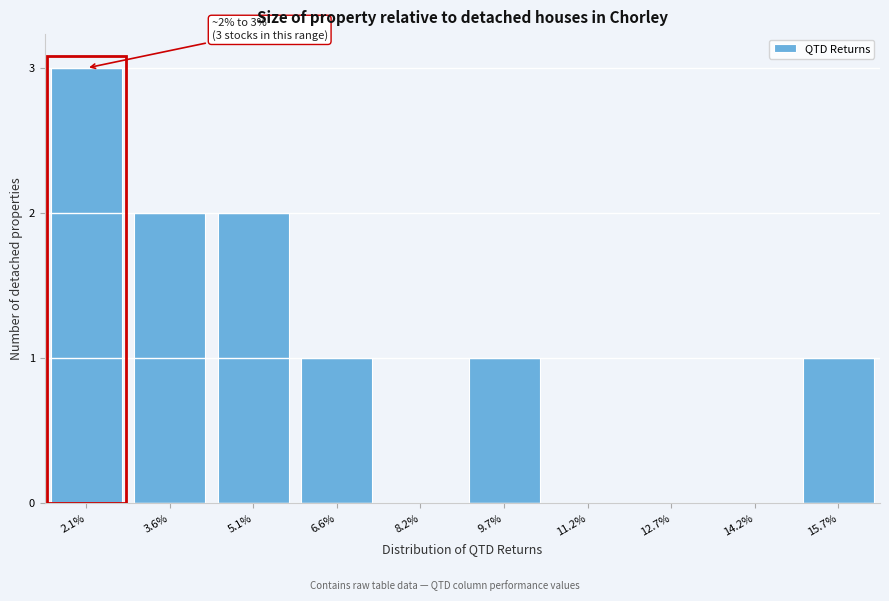

Reading left to right, transcribe all the data shown in this chart.

2.1%=3	3.6%=2	5.1%=2	6.6%=1	8.2%=0	9.7%=1	11.2%=0	12.7%=0	14.2%=0	15.7%=1